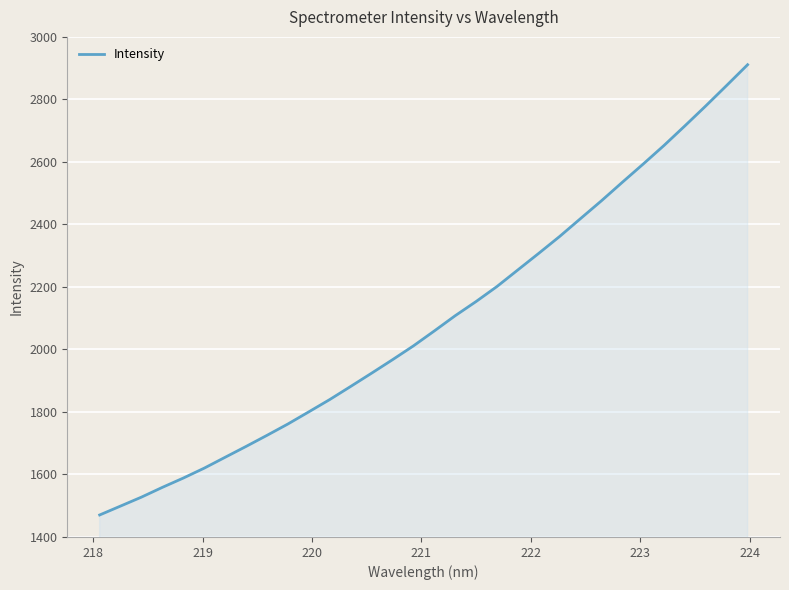

What is the minimum value shown in the chart?

1470.4